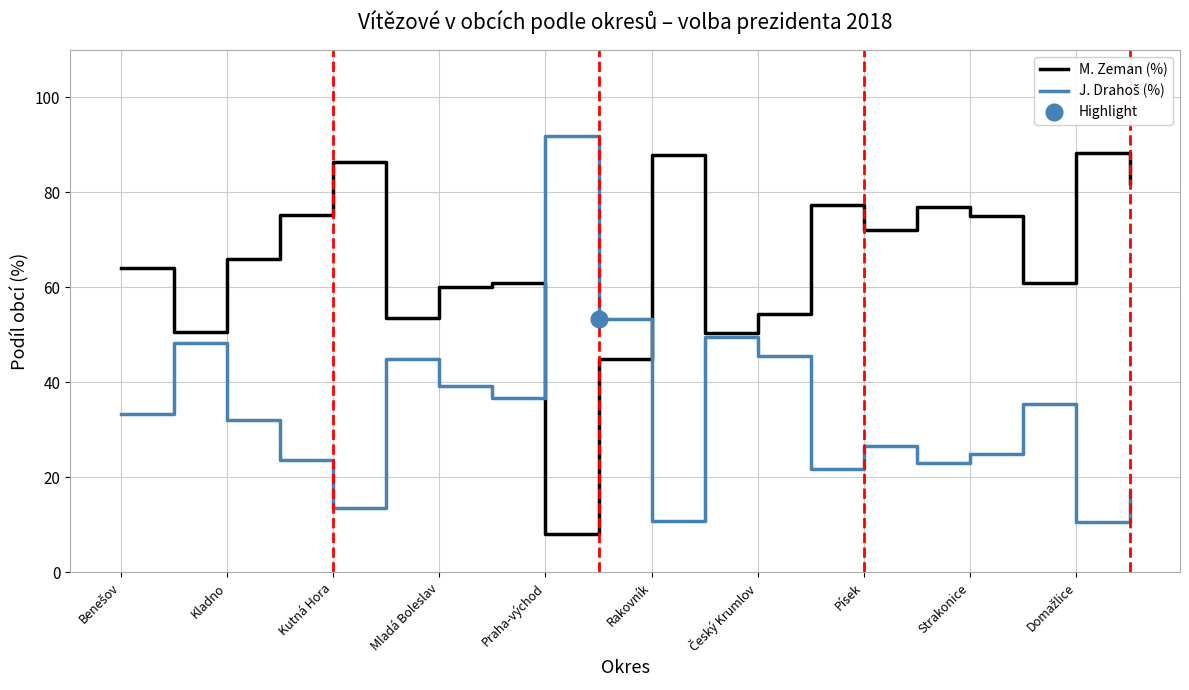

Which series ends up on top after the final intersection of M. Zeman (%) and J. Drahoš (%)?

M. Zeman (%)